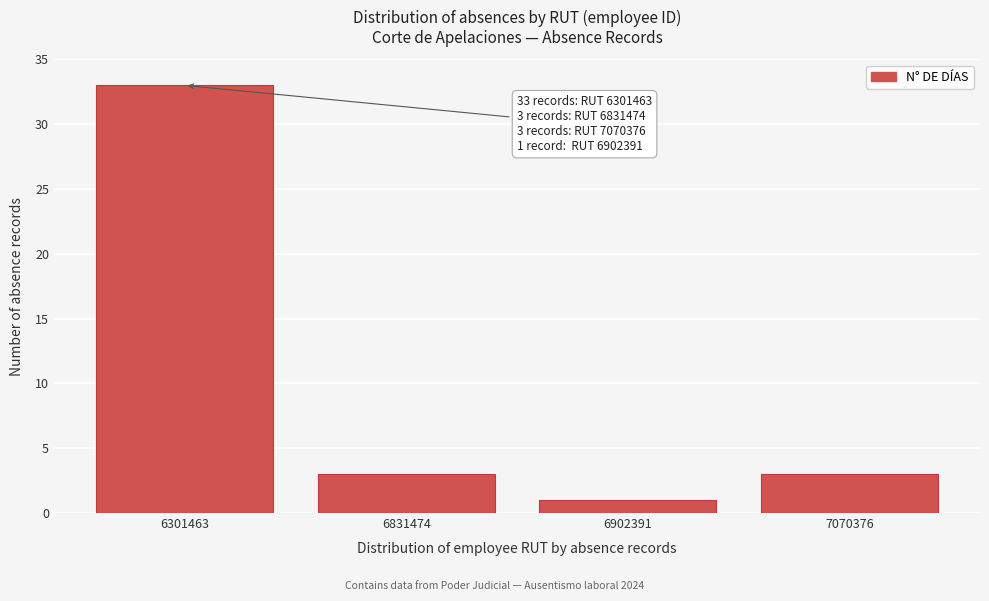

Reading left to right, what are all the values shown in this chart?

6301463=33	6831474=3	6902391=1	7070376=3